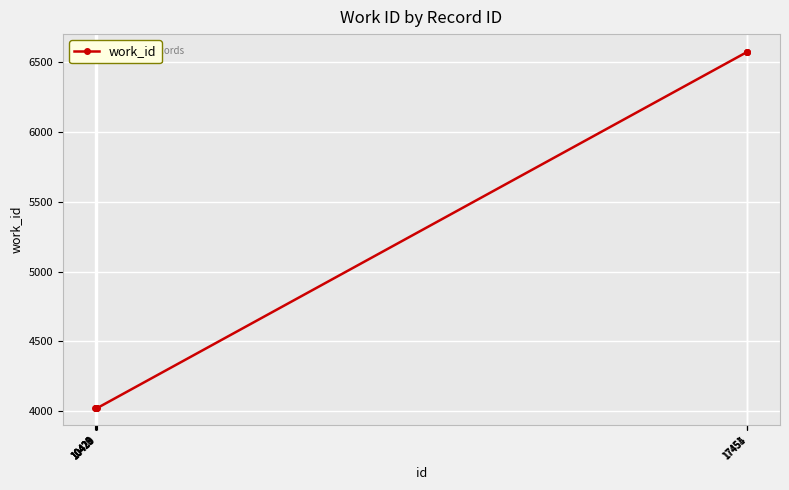

What is the sum of the values at 10423 and 10422?

8048